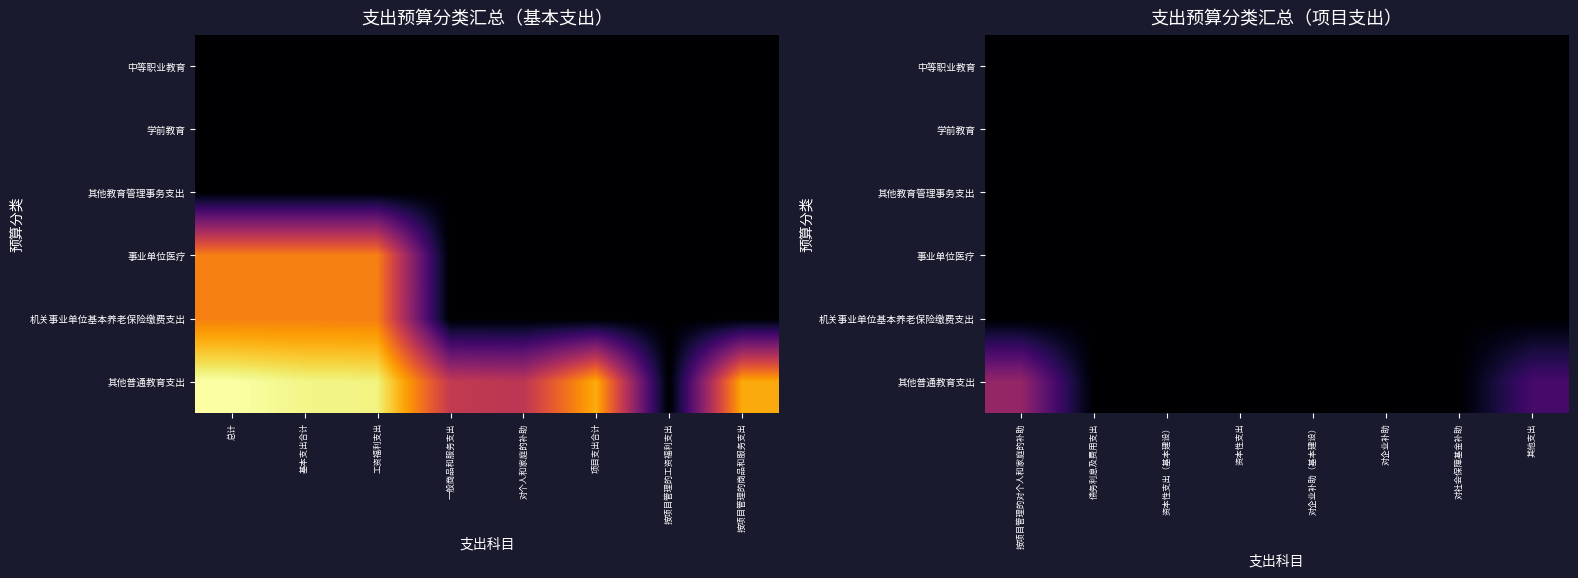

Is the value of 其他教育管理事务支出 at 对社会保障基金补助 greater than the value of 其他普通教育支出 at 对社会保障基金补助?

No